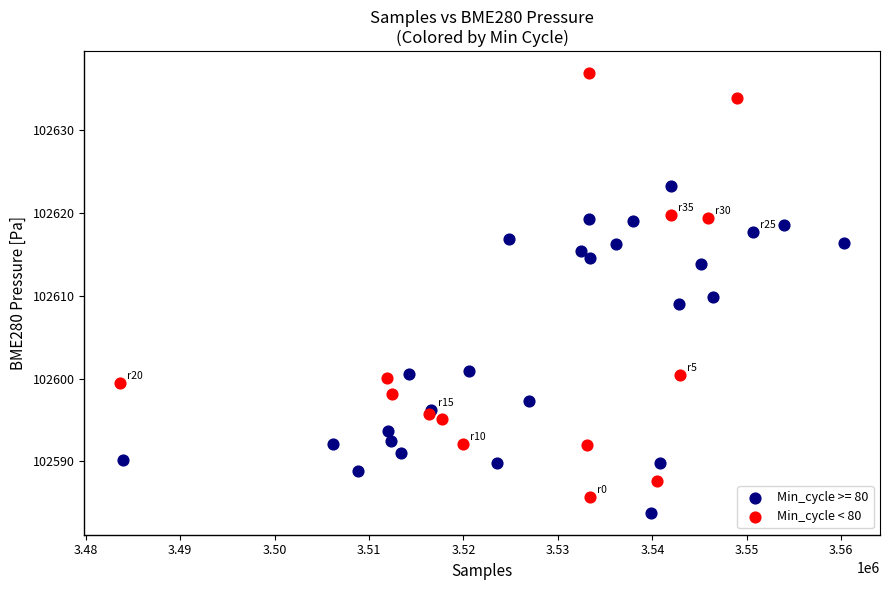

Which series reaches the maximum Y coordinate?

Min_cycle < 80